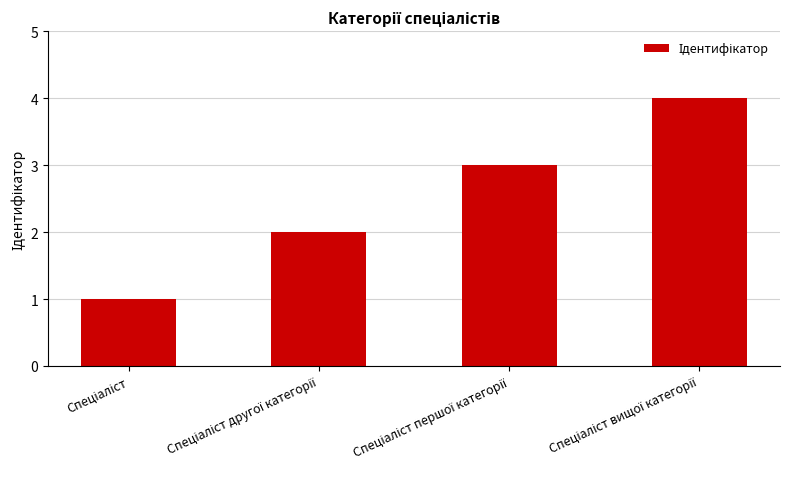

How many data points are less than 3?

2